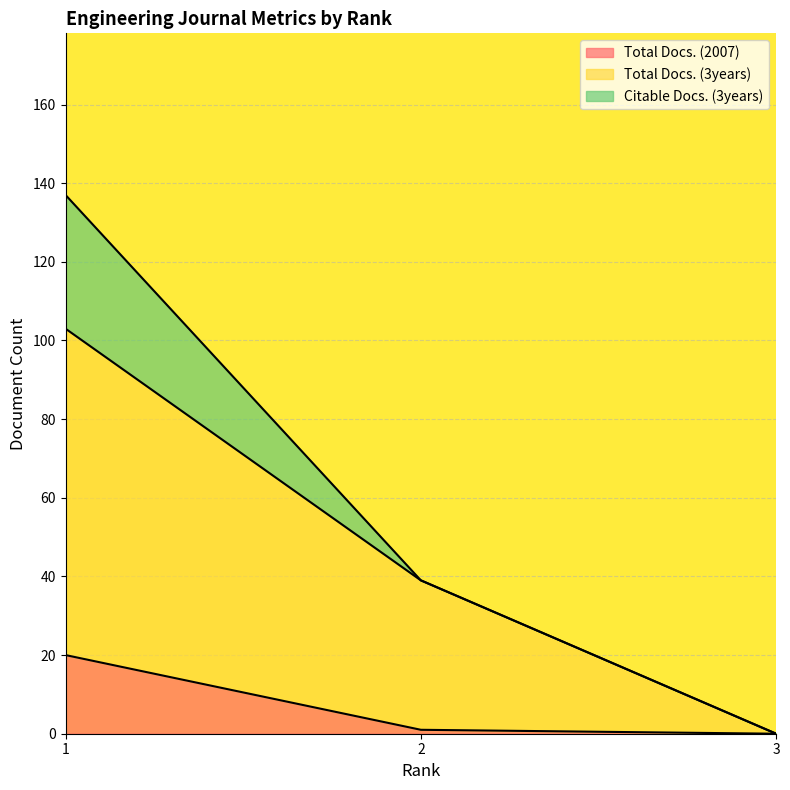

How many lines are shown in the chart?

3